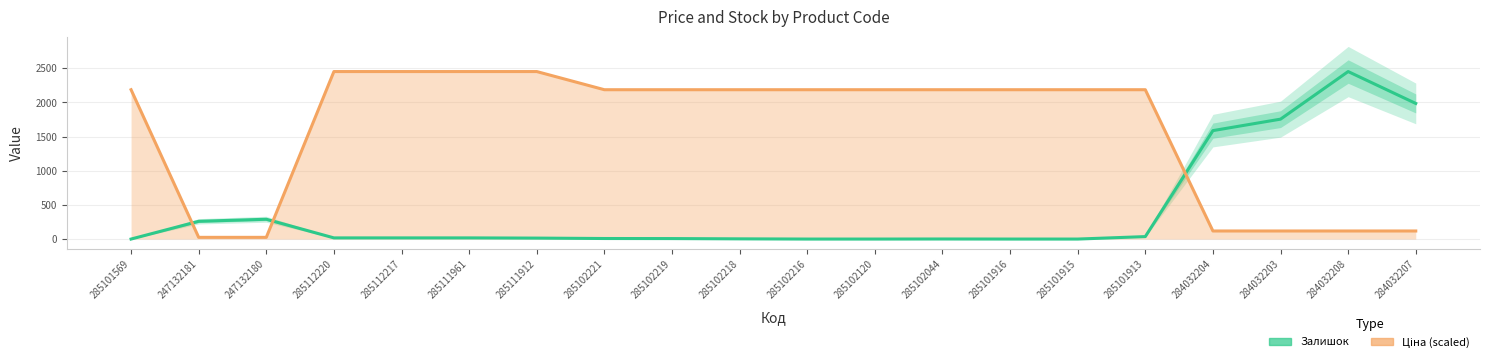

True or false: Ціна (scaled) has a value of 2453.0 at 285112217.

True